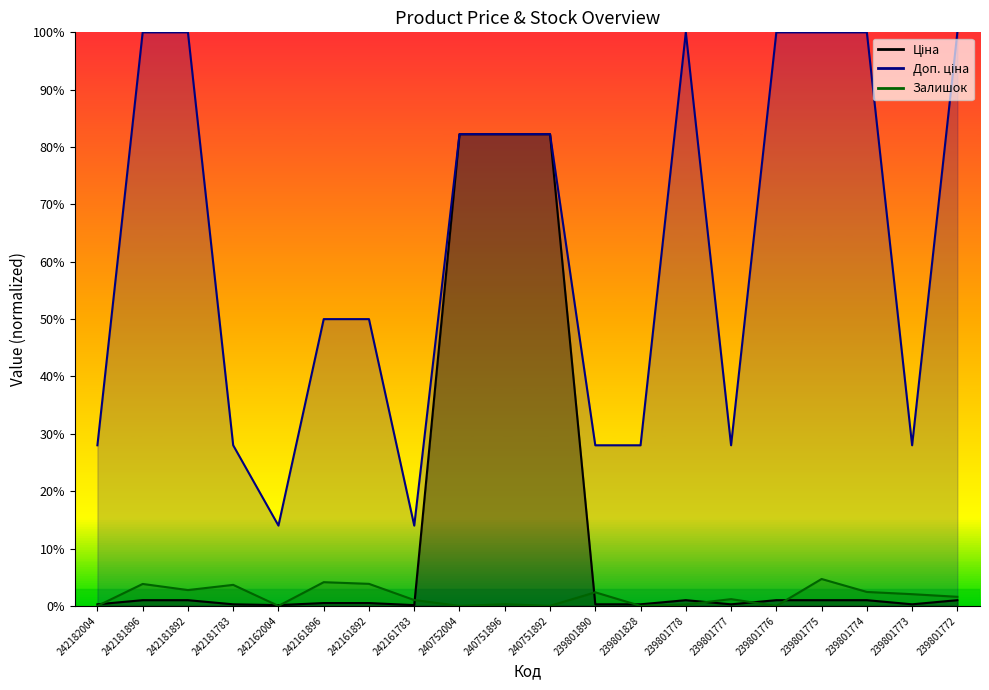

Rank the series at 240752004 from lowest to highest value.

Залишок, Ціна, Доп. ціна